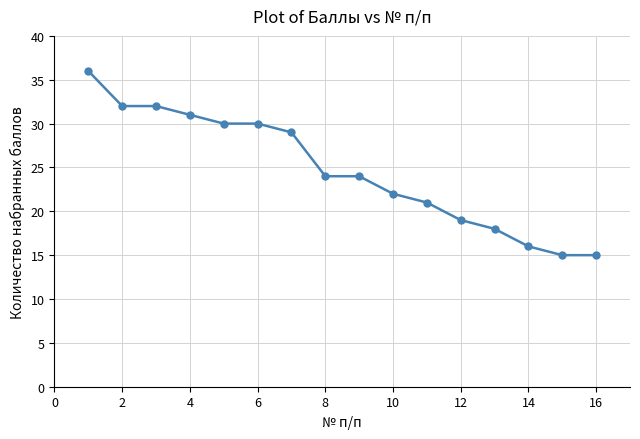

What is the value of the 10th point from the left?

22